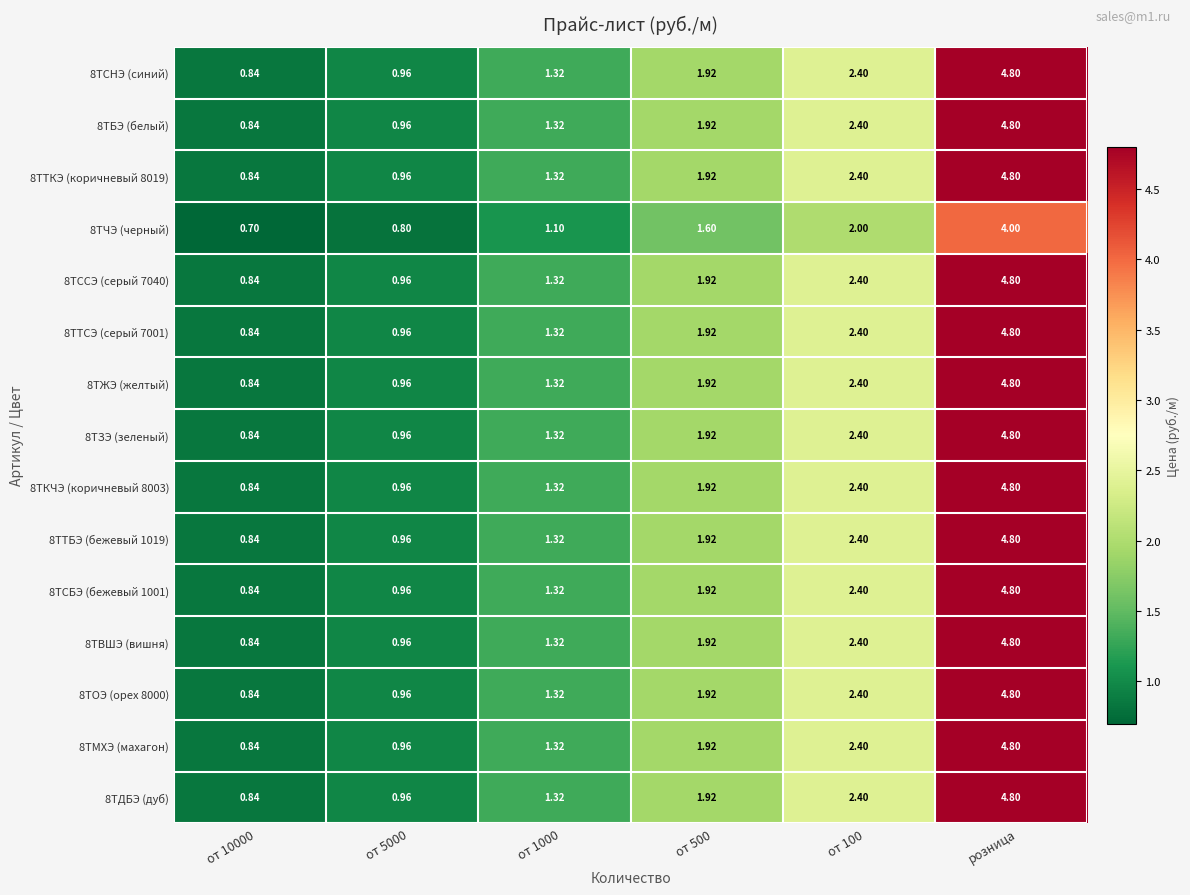

Is the value of 8ТСБЭ (бежевый 1001) at от 5000 greater than the value of 8ТОЭ (орех 8000) at от 500?

No